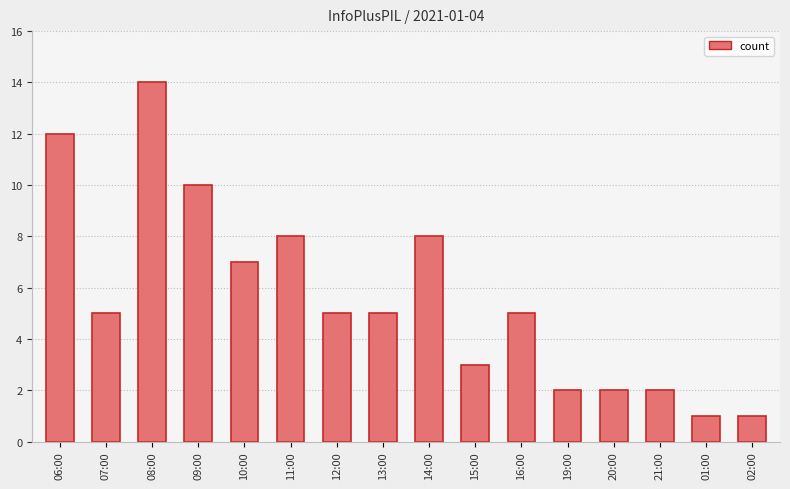

What is the label of the 8th bar from the right?

14:00